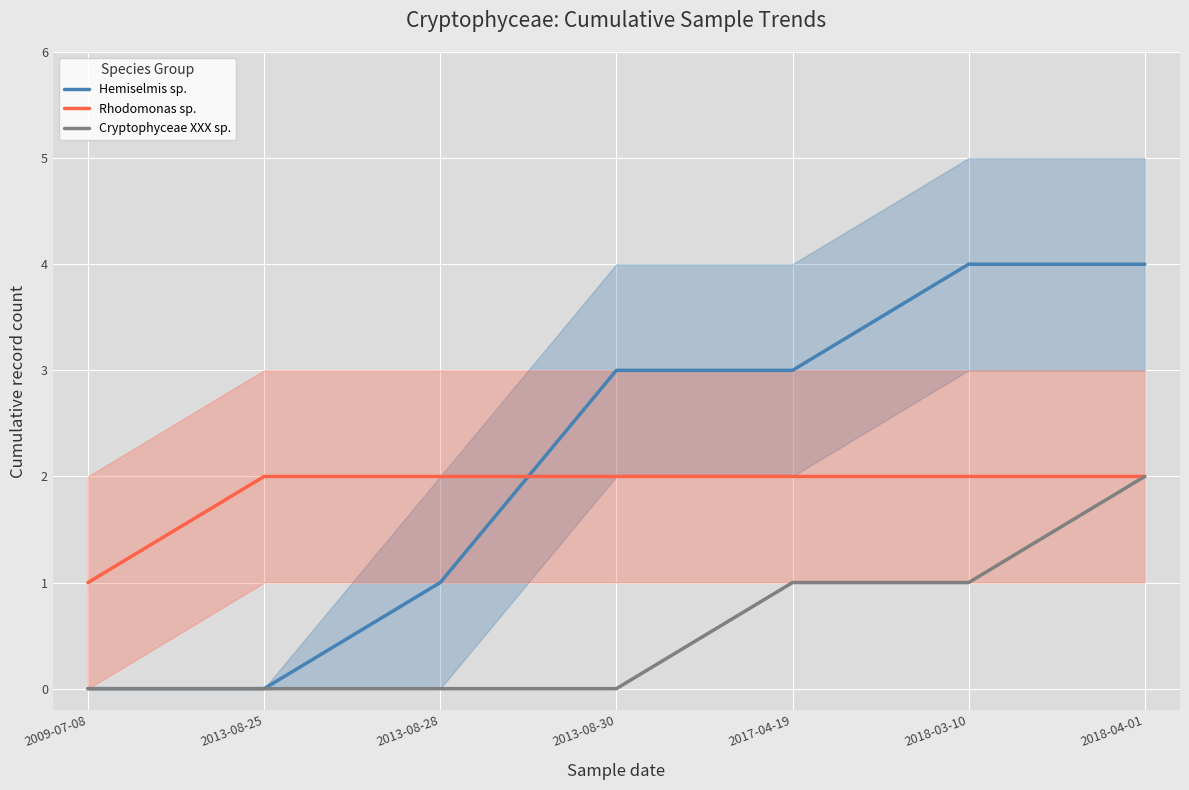

Is it true that Rhodomonas sp. equals 1 at 2018-04-01?

False